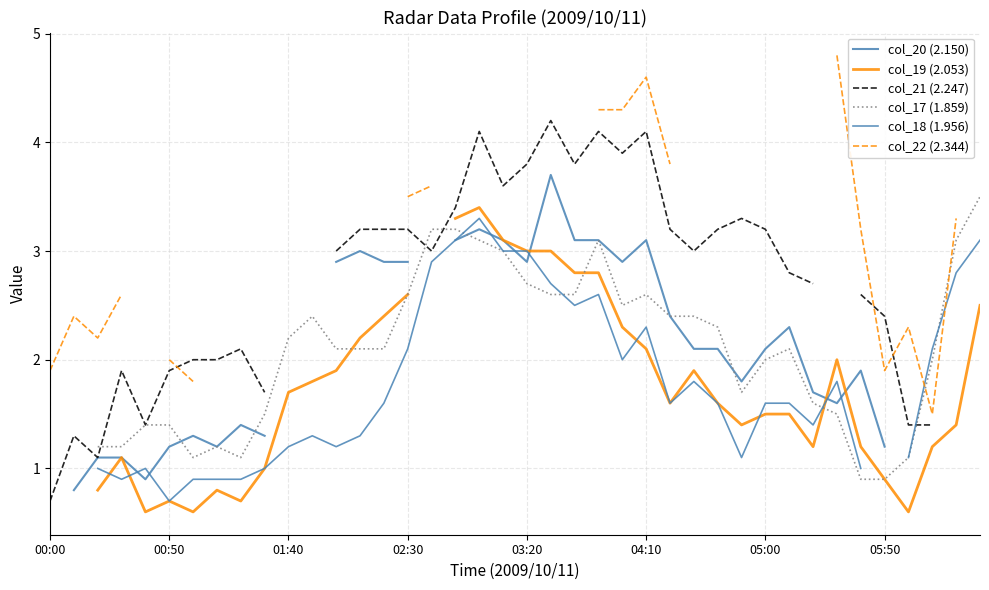

At which label does col_20 (2.150) first exceed 2?

12